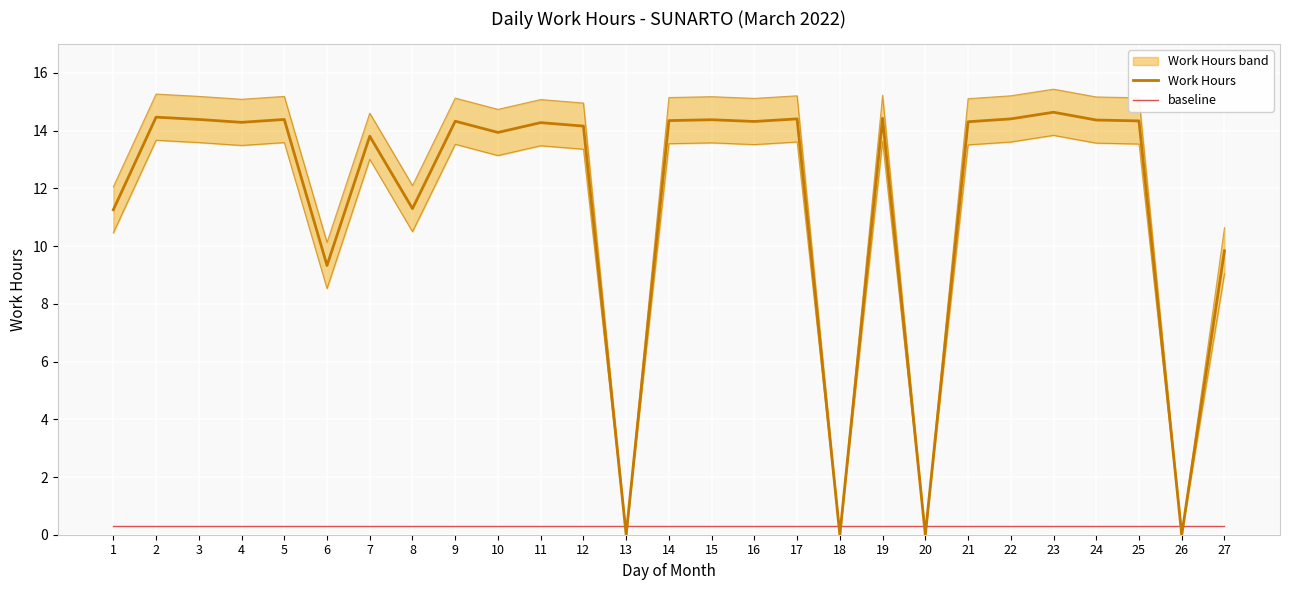

At which label does Work Hours first exceed 14?

2